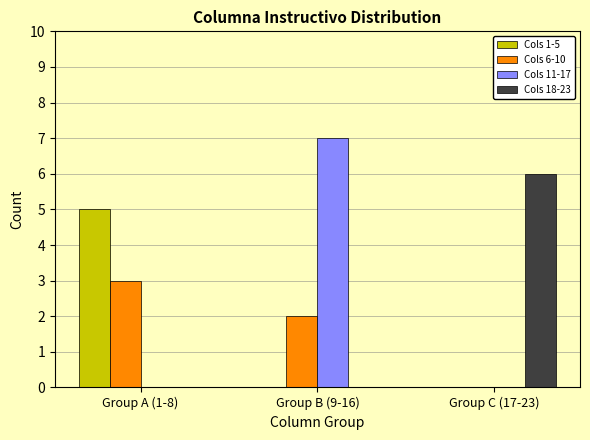

Which series changed the most between Group A (1-8) and Group B (9-16)?

Cols 11-17